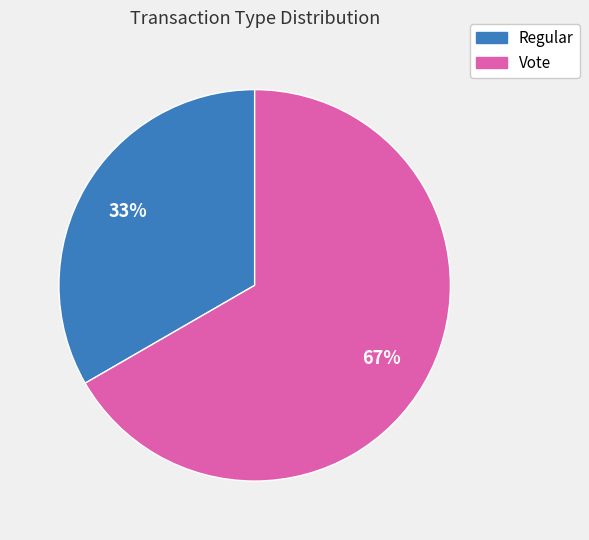

Is the sum of Vote and Regular greater than half?

Yes